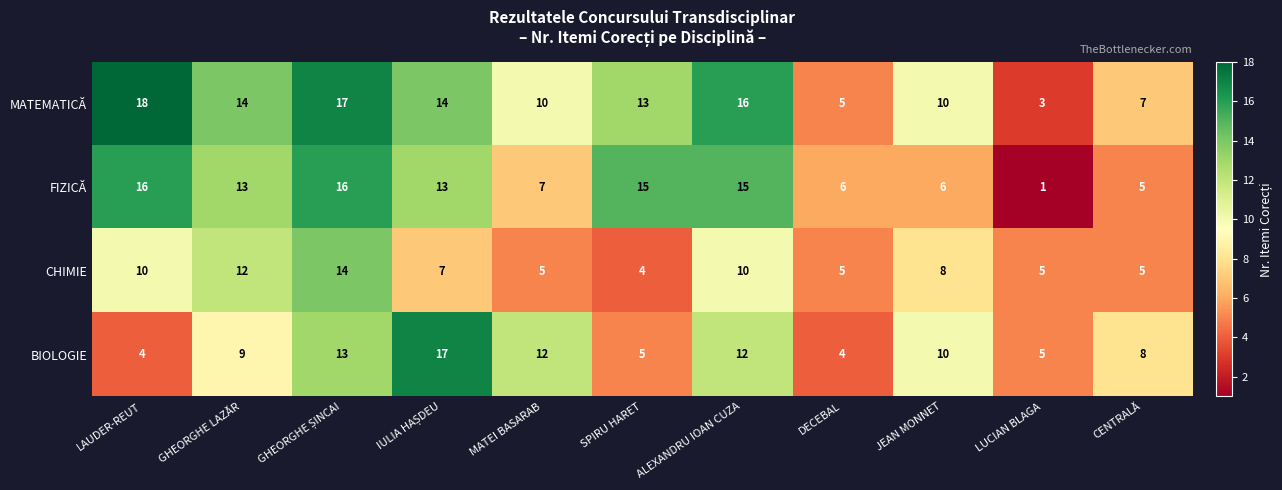

What is the difference between the highest and lowest values at CENTRALĂ?

3